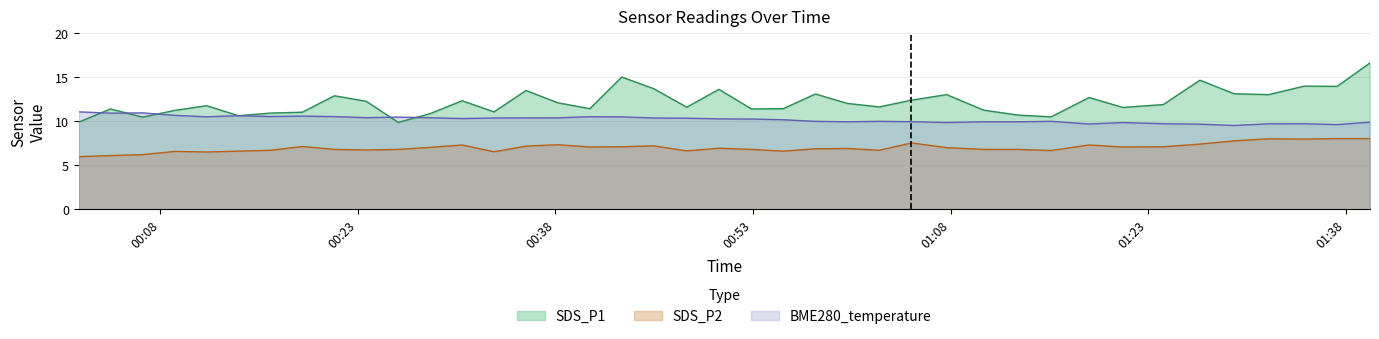

Where do SDS_P1 and BME280_temperature first cross each other?

2023/05/05 00:01:48 and 2023/05/05 00:04:13